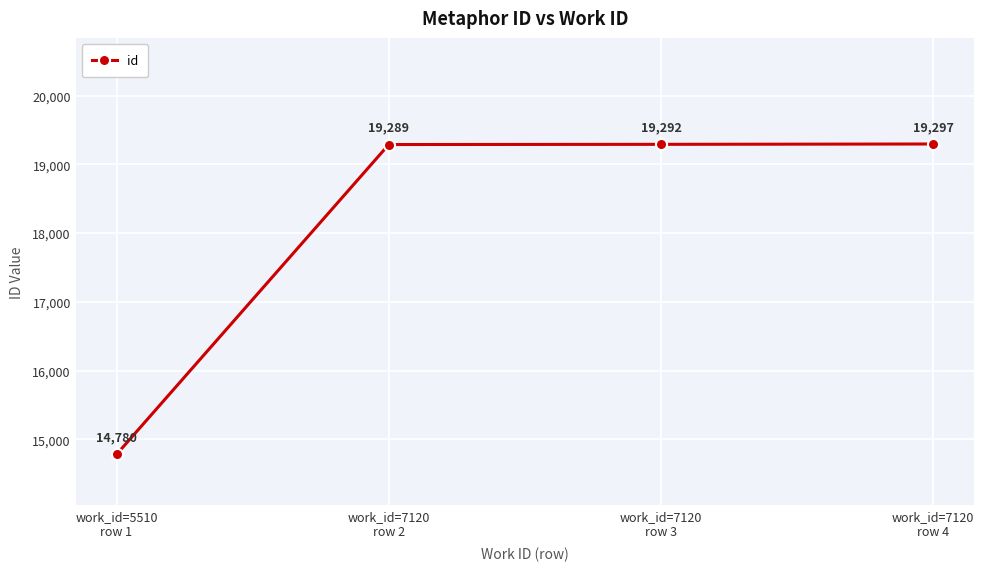

How many values are below 19292?

2